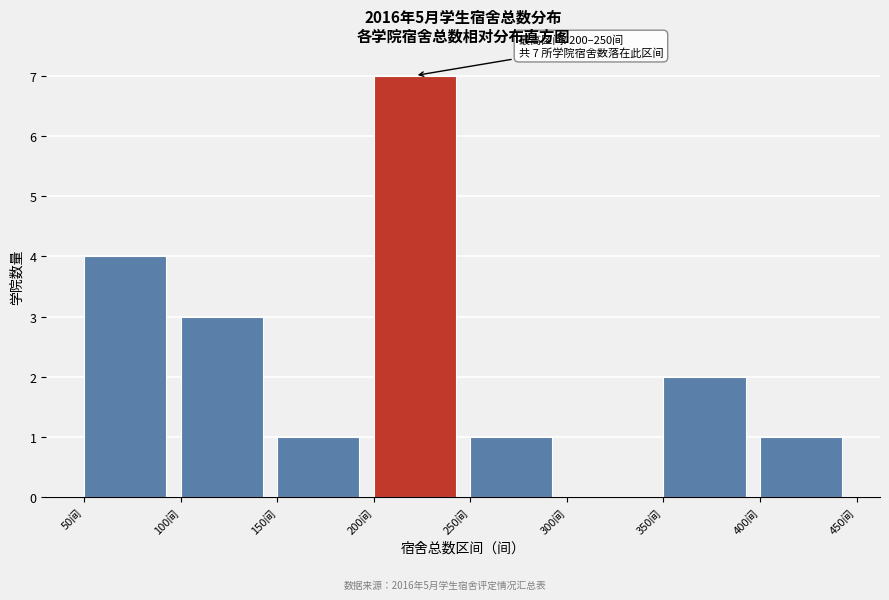

Which range on the x-axis has the tallest bar?

200 to 250